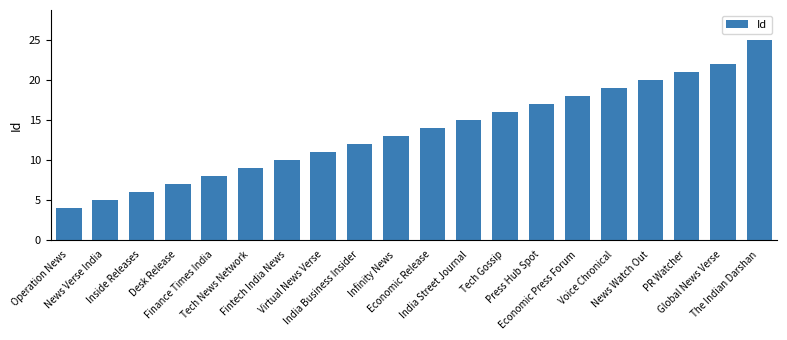

Does the chart contain any negative values?

No